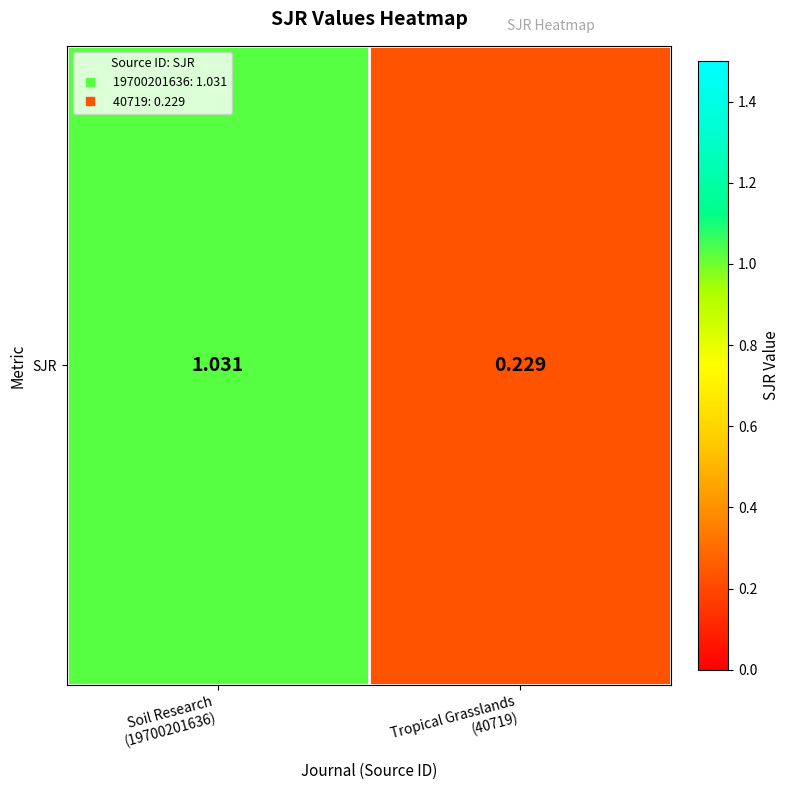

What is the sum of the values at Soil Research
(19700201636) and Tropical Grasslands
(40719)?

1.3